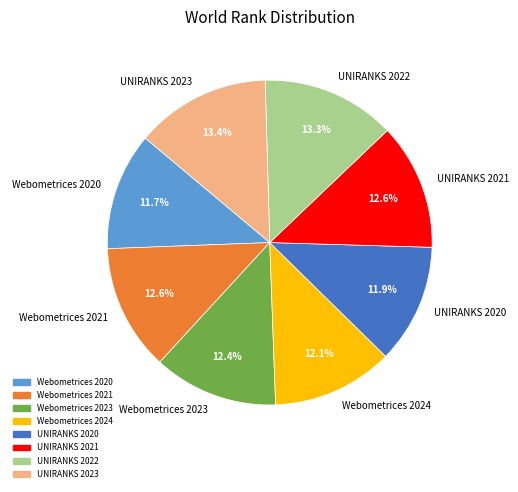

To the nearest percent, what is the difference between the Webometrices 2024 and UNIRANKS 2023 slice percentages?

1%